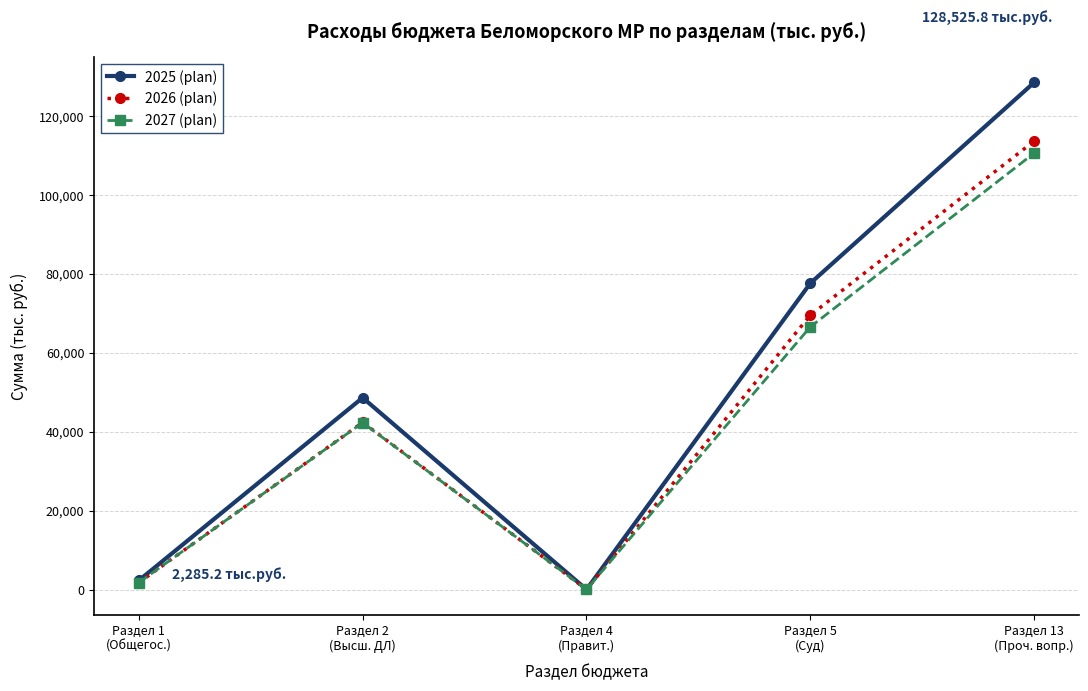

What is the average value of the 2025 (plan) series?

51410.3